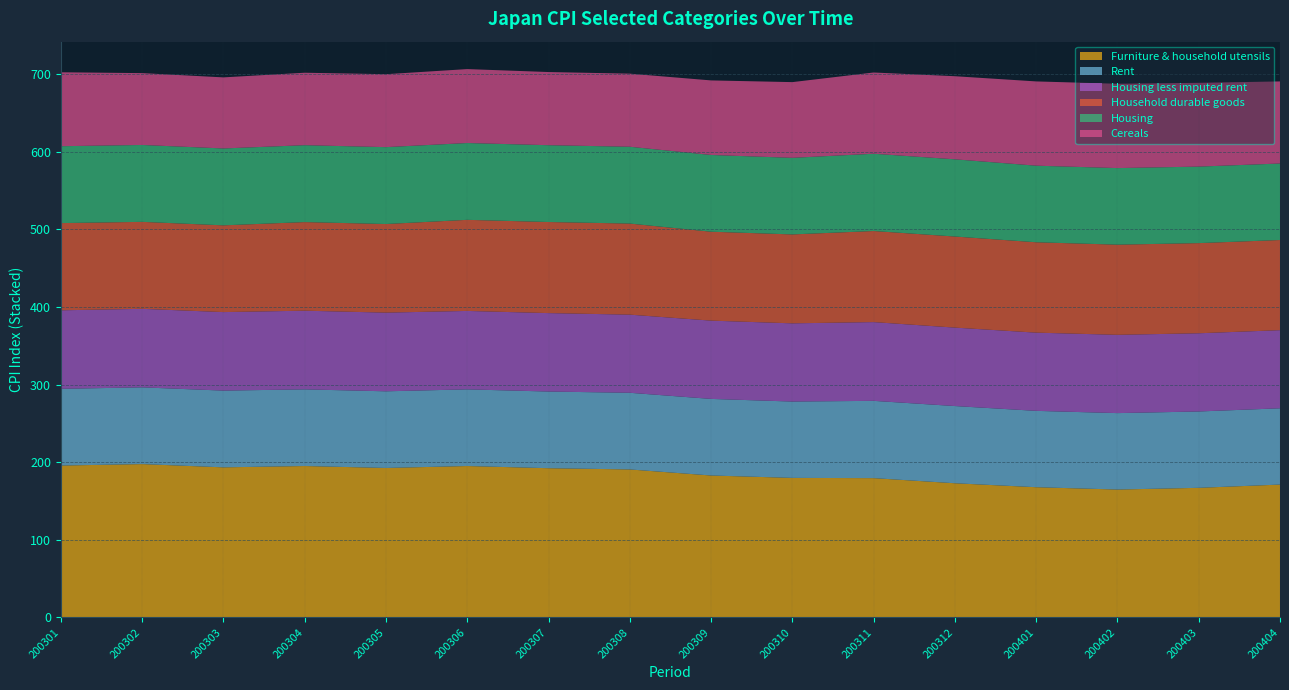

What is the minimum value for Furniture & household utensils?

164.8